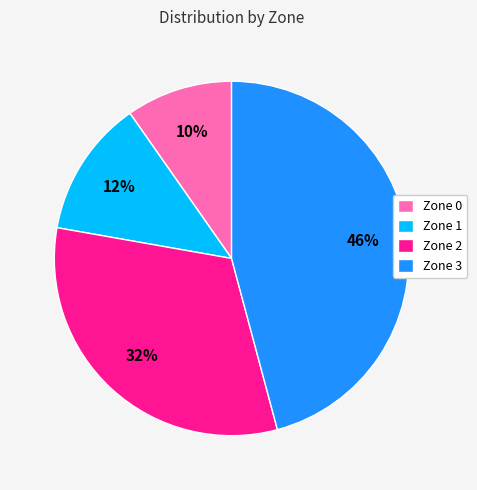

What percentage is the Zone 2 slice, to the nearest percent?

32%